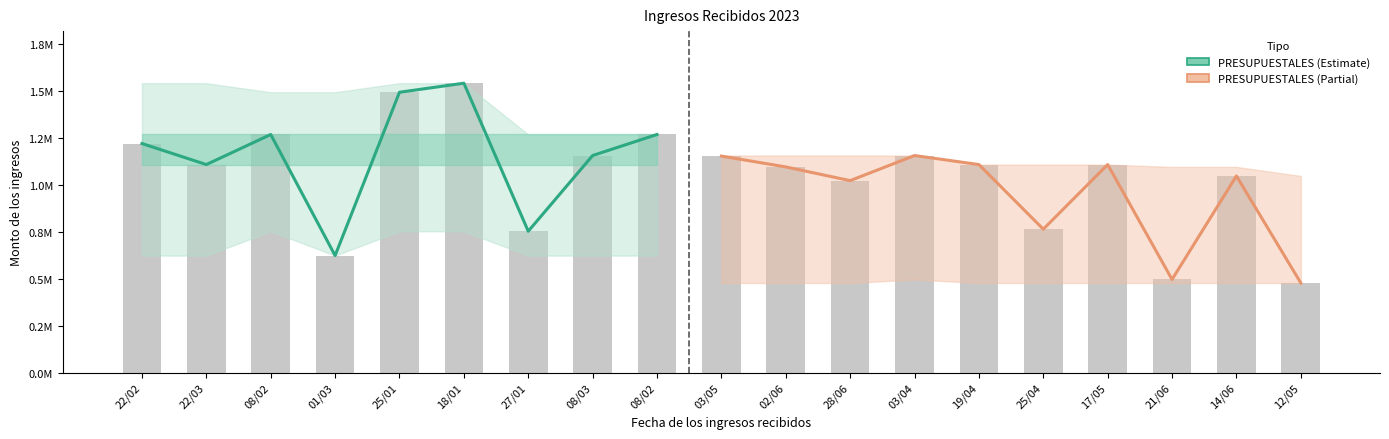

What is the difference between the highest and lowest values at 18/01?

788888.5